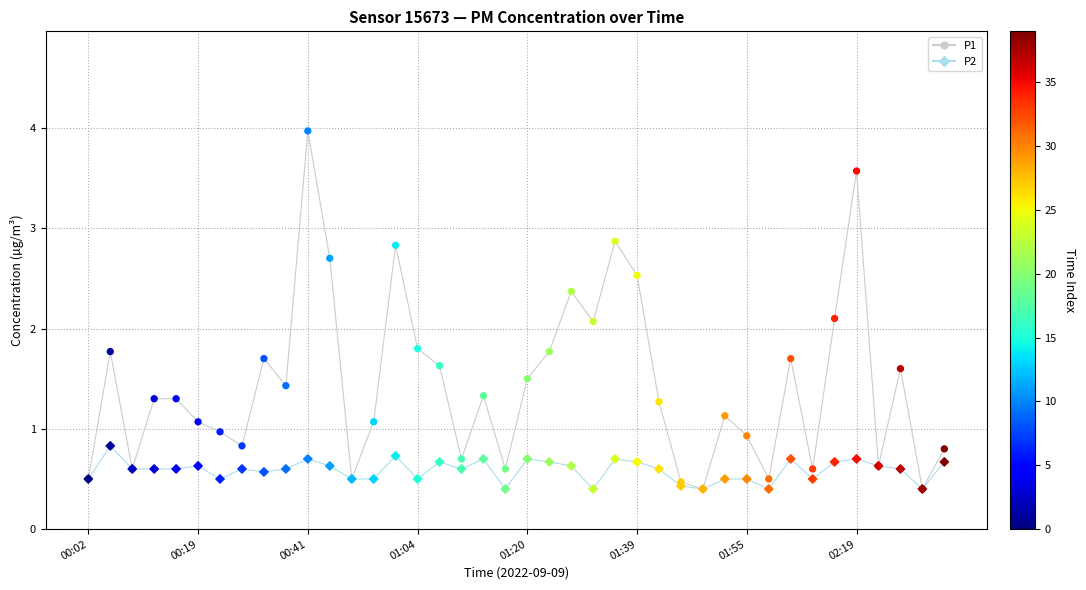

At how many categories does at least one series exceed 3?

2